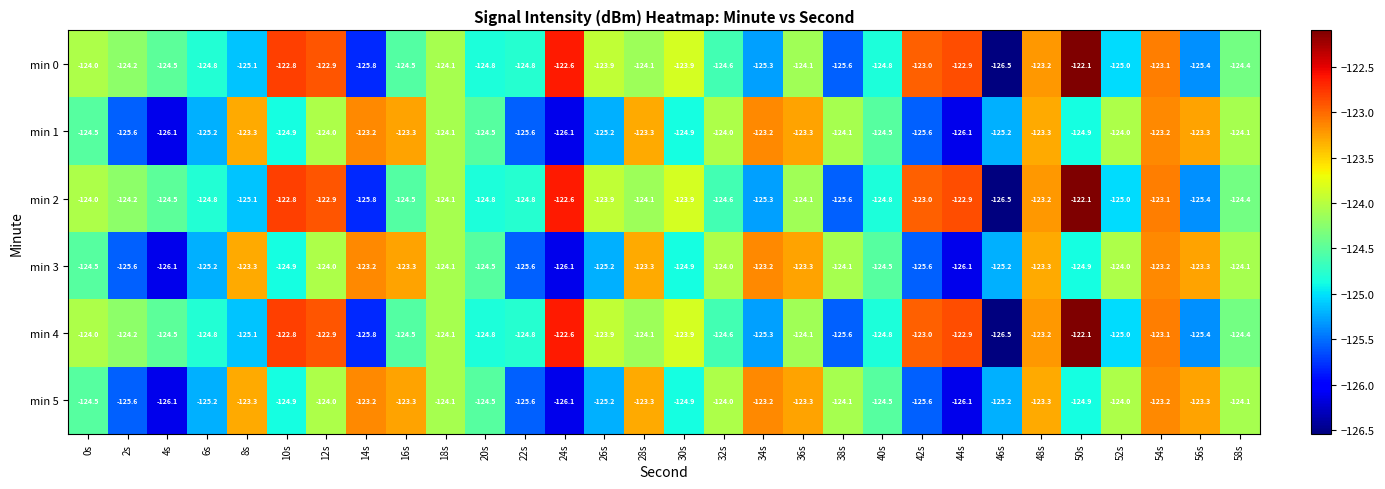

At which label does min 1 first exceed -124?

8s